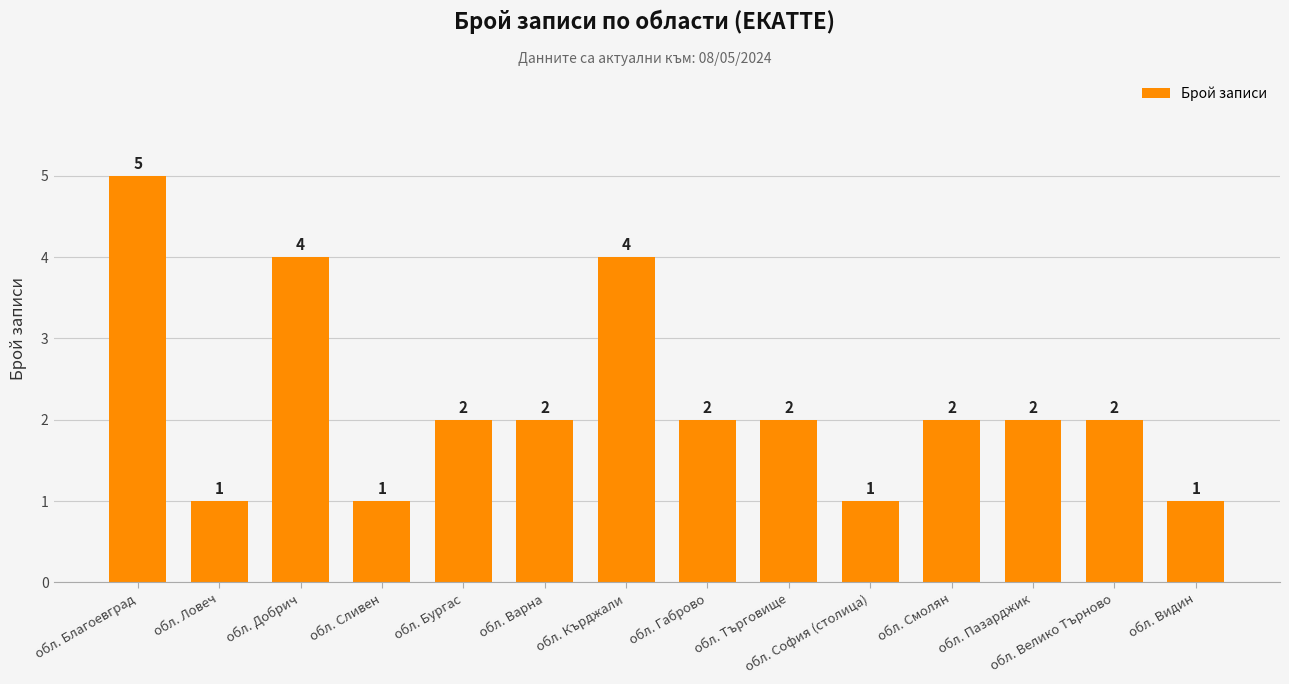

At which category does the chart reach its peak across all series?

обл. Благоевград